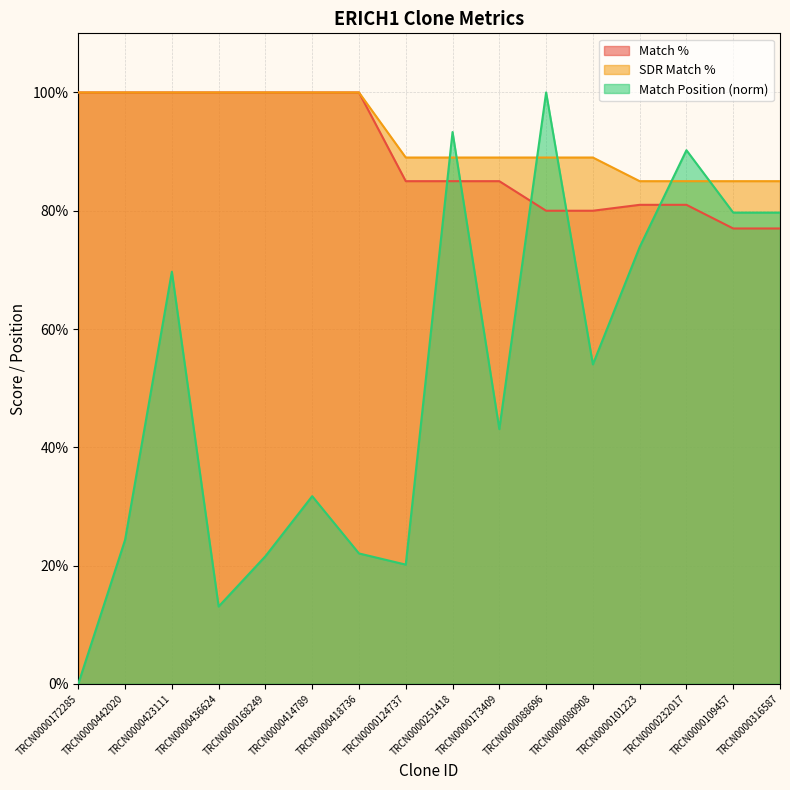

How many intersections are there between Match Position and SDR Match %?

6